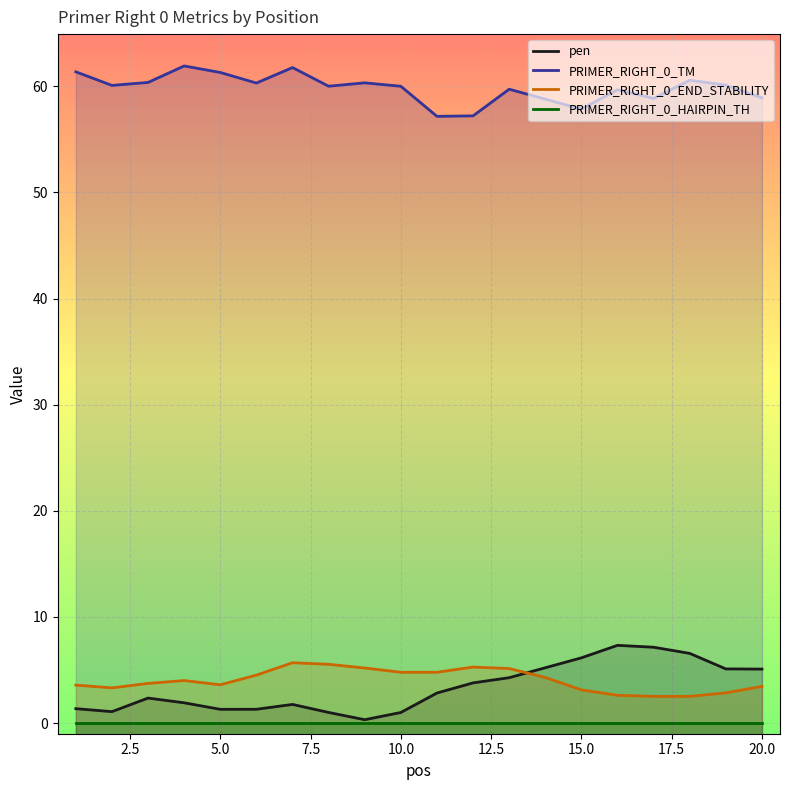

True or false: pen has more than 1 points higher than both neighbors.

True